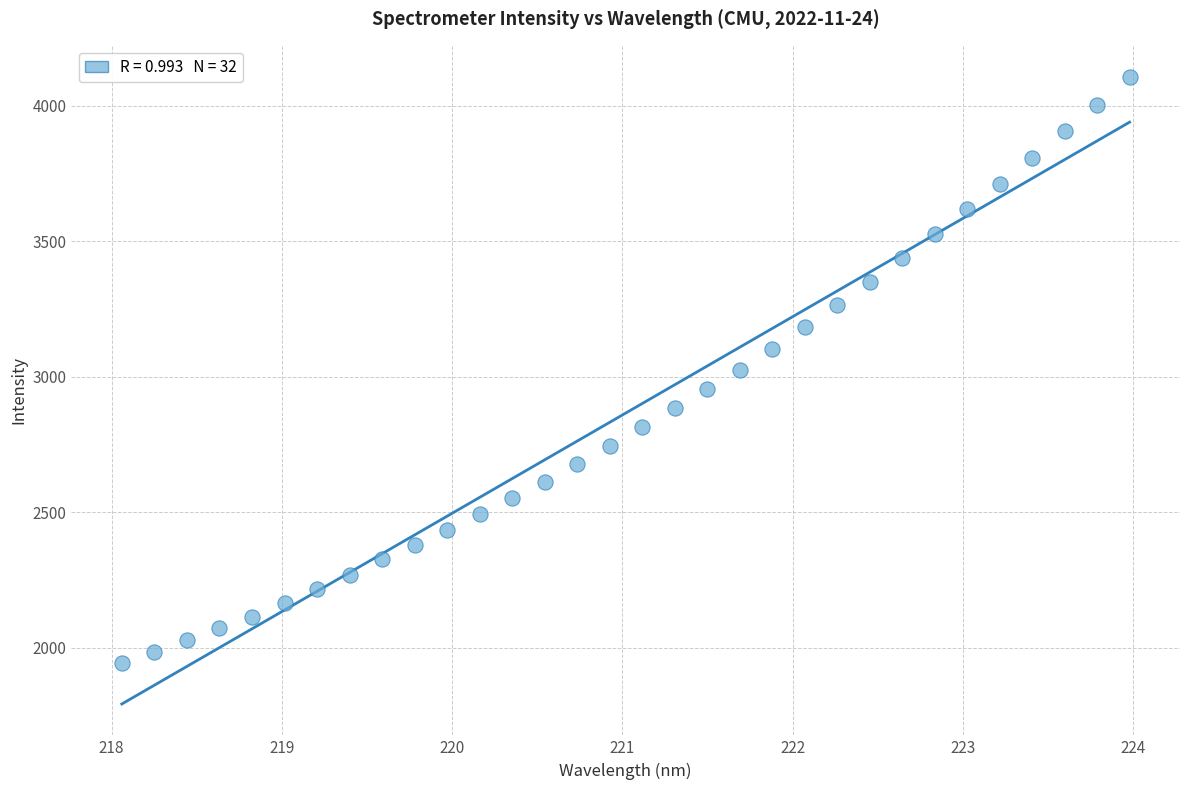

What is the range of X values (max minus min)?

5.9